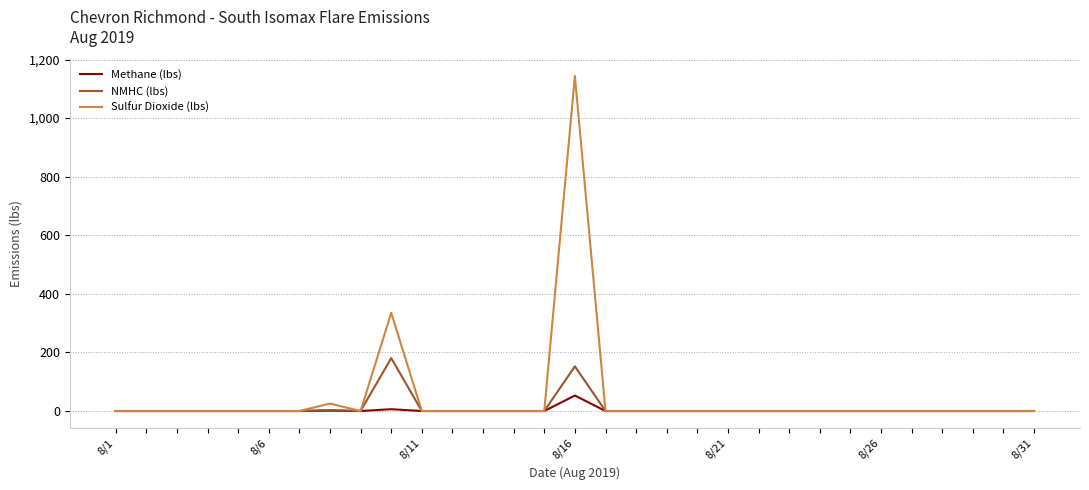

What is the greatest value displayed?

1143.8